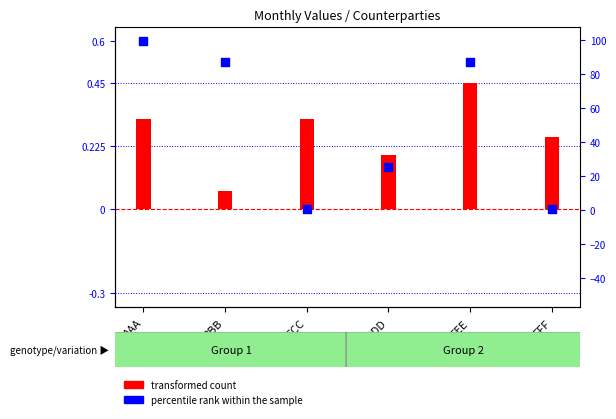

At how many categories does at least one series exceed 0?

6